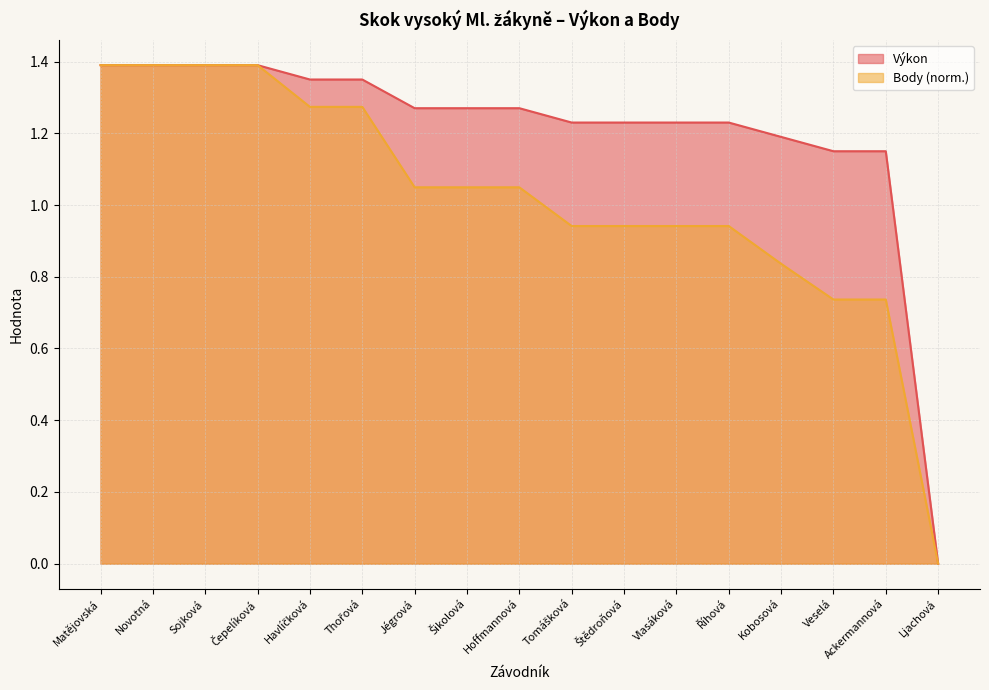

Is the value of Body at Sojková greater than the value of Výkon at Havlíčková?

Yes